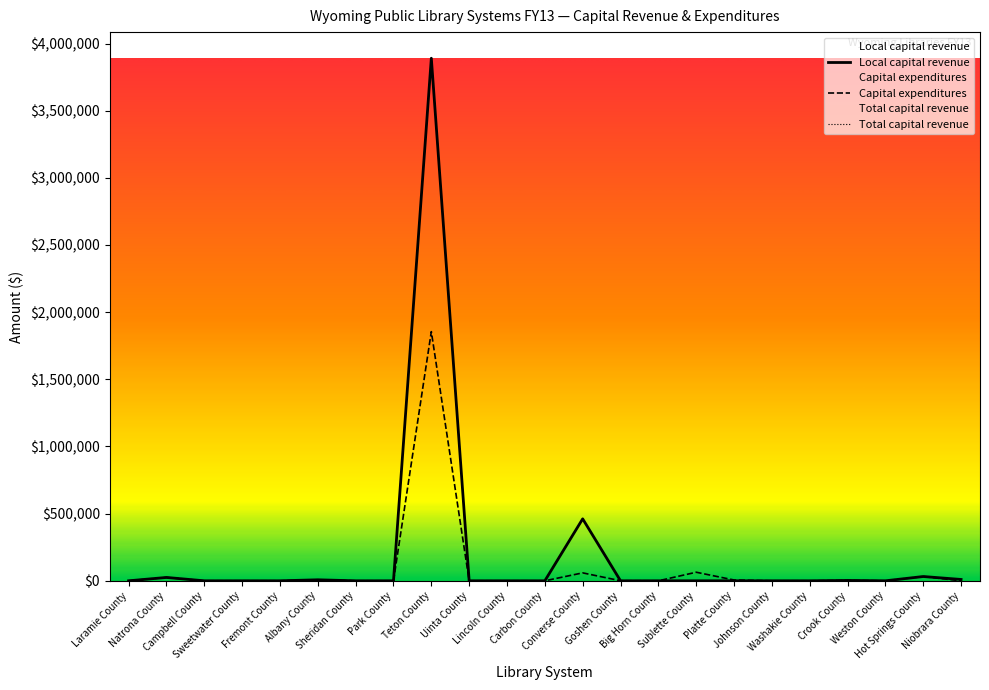

What is the label of the 15th point from the left?

Big Horn County